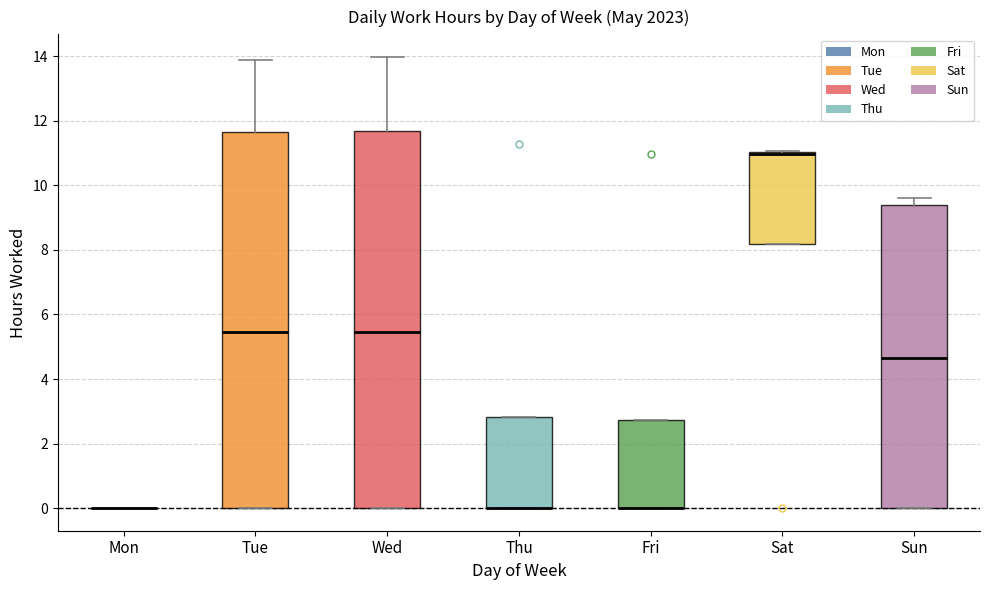

Reading left to right, transcribe this box plot: for each box, give where its median line is, the range the box spans, and where its two whiskers end, as read against the y-axis. The values are not printed on the chart, so give them approximately, as read against the axis.

Mon: box collapsed to a line at 0.0, whiskers 0.0 to 0.0
Tue: median 5.4, box 0.0 to 11.6, whiskers 0.0 to 13.8
Wed: median 5.4, box 0.0 to 11.6, whiskers 0.0 to 14.0
Thu: median 0.0 (drawn on the box's lower edge), box 0.0 to 2.8, whiskers 0.0 to 2.8
Fri: median 0.0 (drawn on the box's lower edge), box 0.0 to 2.8, whiskers 0.0 to 2.8
Sat: median 11.0 (drawn on the box's upper edge), box 8.2 to 11.0, whiskers 8.2 to 11.0
Sun: median 4.6, box 0.0 to 9.4, whiskers 0.0 to 9.6